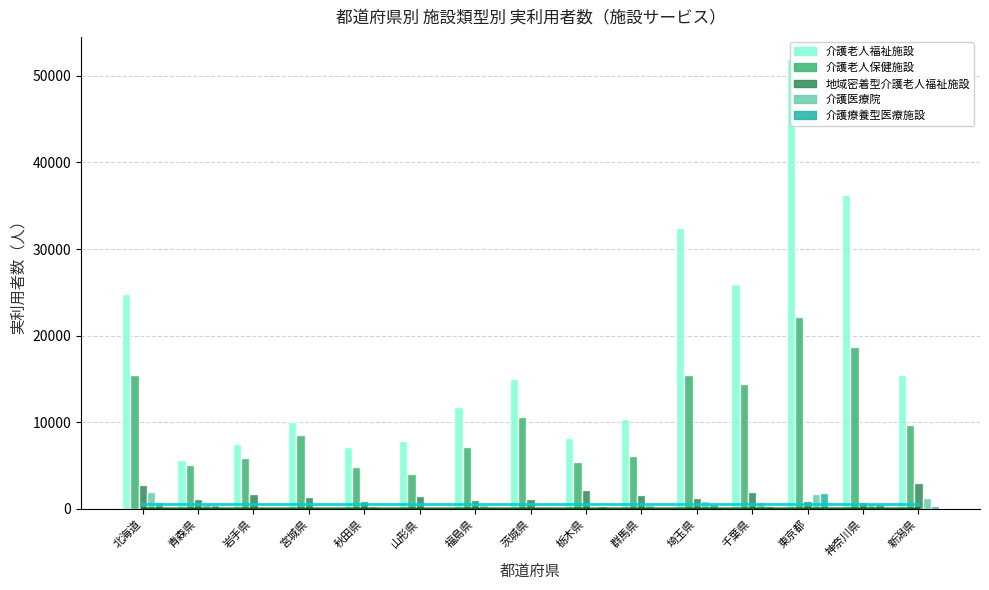

Reading left to right, list all the values displayed in this chart.

介護老人福祉施設: 北海道=24840	青森県=5610	岩手県=7460	宮城県=9980	秋田県=7180	山形県=7810	福島県=11770	茨城県=15020	栃木県=8150	群馬県=10340	埼玉県=32420	千葉県=25990	東京都=51910	神奈川県=36290	新潟県=15460
介護老人保健施設: 北海道=15420	青森県=5020	岩手県=5840	宮城県=8500	秋田県=4890	山形県=4040	福島県=7180	茨城県=10560	栃木県=5410	群馬県=6110	埼玉県=15510	千葉県=14370	東京都=22110	神奈川県=18700	新潟県=9640
地域密着型介護老人福祉施設: 北海道=2740	青森県=1180	岩手県=1690	宮城県=1370	秋田県=950	山形県=1520	福島県=1030	茨城県=1140	栃木県=2180	群馬県=1600	埼玉県=1250	千葉県=1900	東京都=890	神奈川県=790	新潟県=3010
介護医療院: 北海道=1940	青森県=530	岩手県=140	宮城県=120	秋田県=280	山形県=60	福島県=470	茨城県=250	栃木県=140	群馬県=470	埼玉県=870	千葉県=780	東京都=1670	神奈川県=700	新潟県=1280
介護療養型医療施設: 北海道=750	青森県=420	岩手県=130	宮城県=20	秋田県=50	山形県=30	福島県=160	茨城県=160	栃木県=290	群馬県=60	埼玉県=610	千葉県=380	東京都=1790	神奈川県=600	新潟県=340